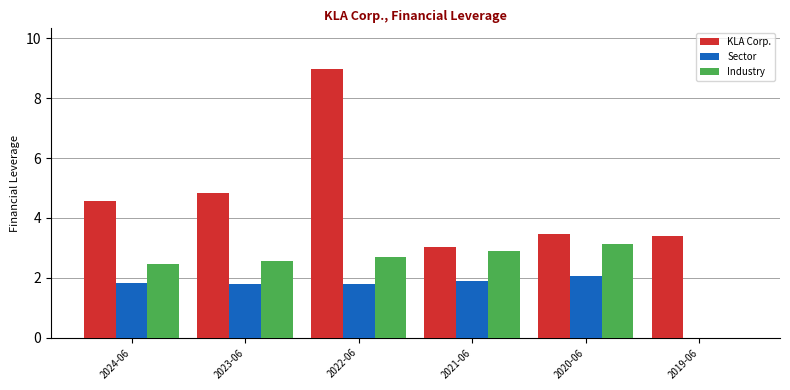

Between 2022-06 and 2019-06, which series saw the biggest shift?

KLA Corp.